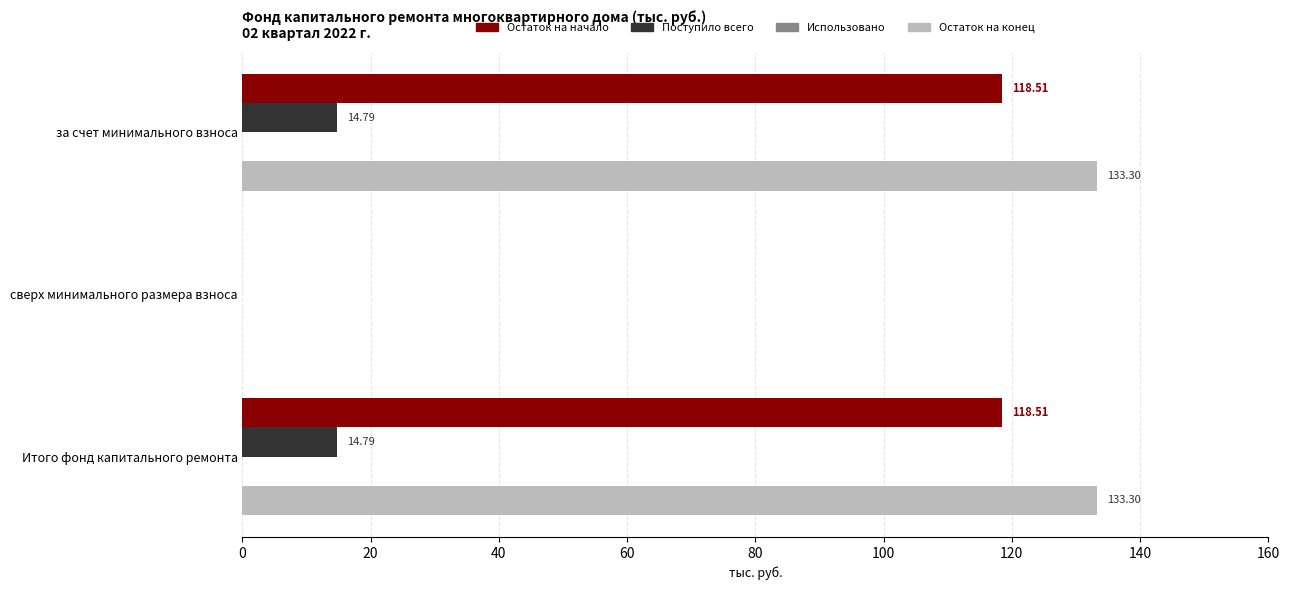

Between за счет минимального взноса and сверх минимального размера взноса, which series saw the biggest shift?

Остаток на конец